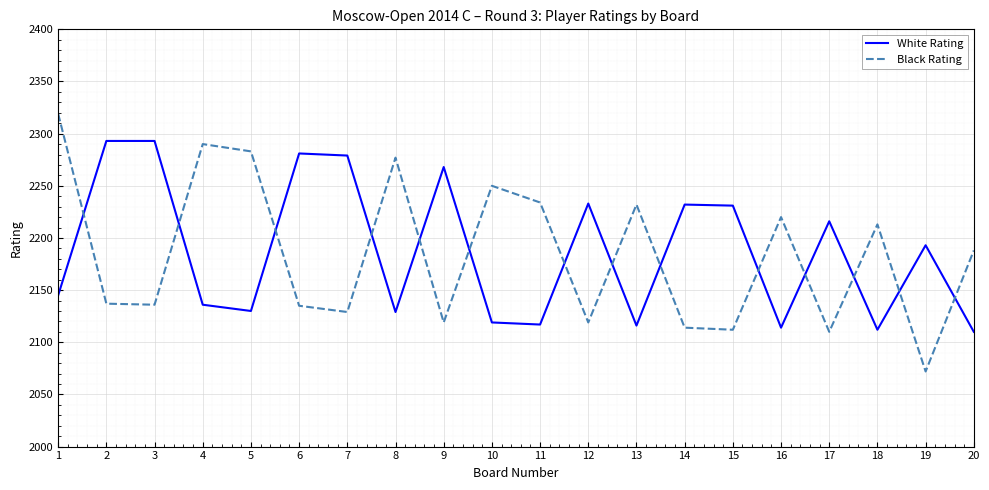

How many times do Black Rating and White Rating cross each other?

14